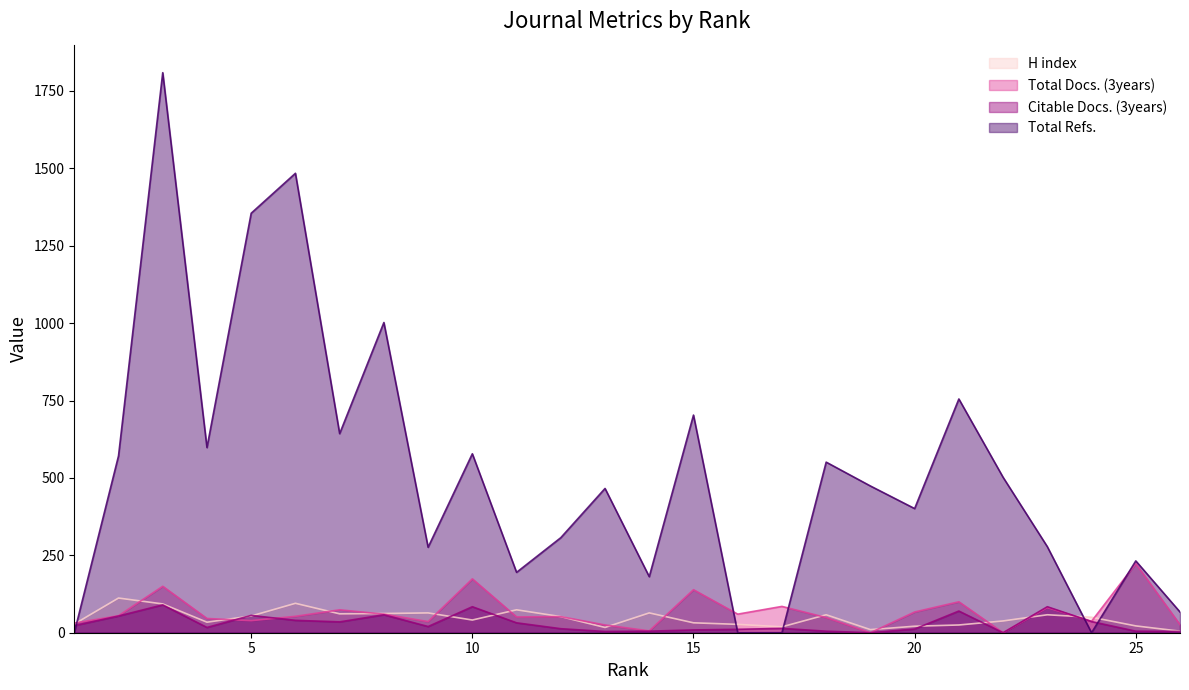

Where does the Total Refs. series first go above 474?

2